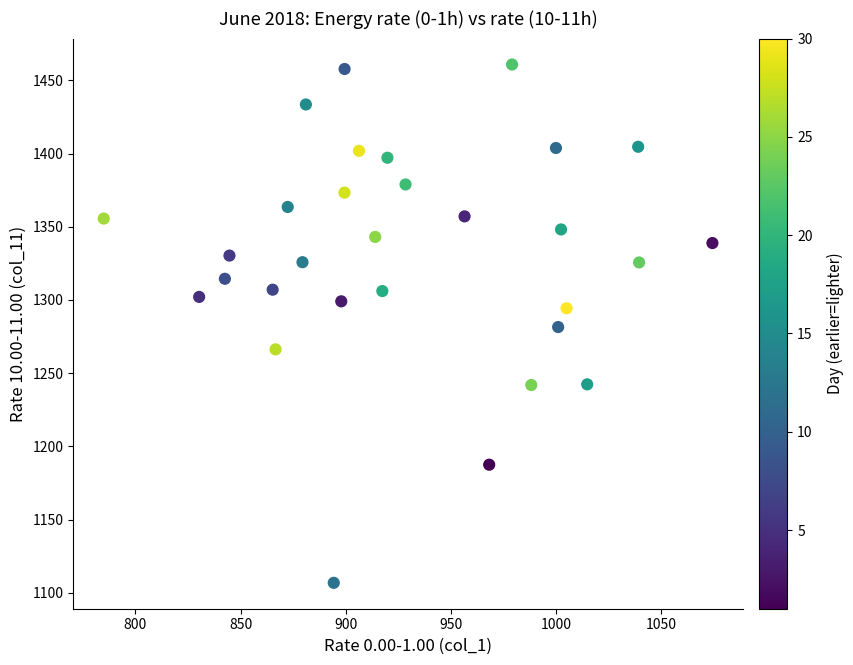

What is the range of Y values (max minus min)?

354.0